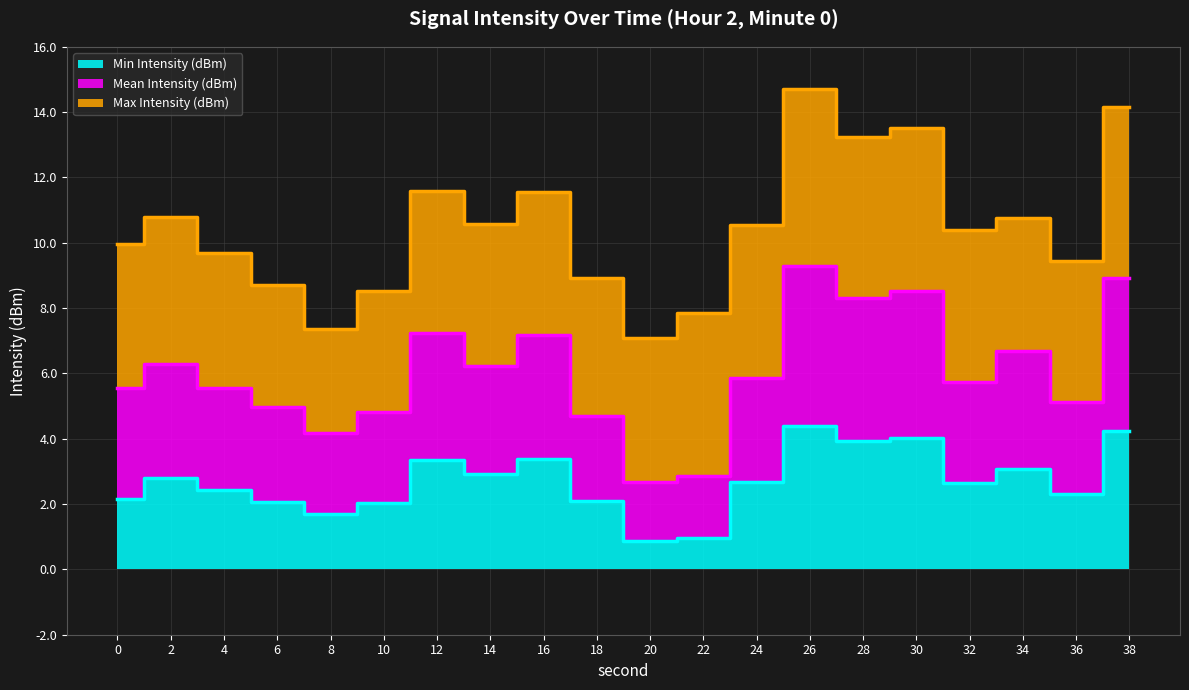

How many values in the Mean Intensity (dBm) series are below 5?

6